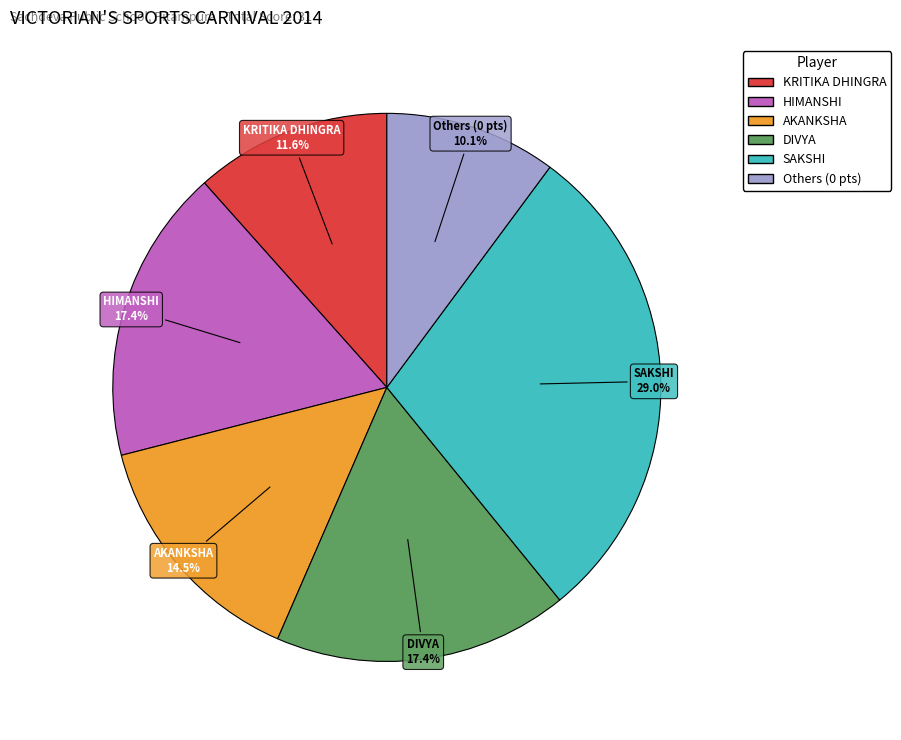

Is there a majority slice in this chart?

No